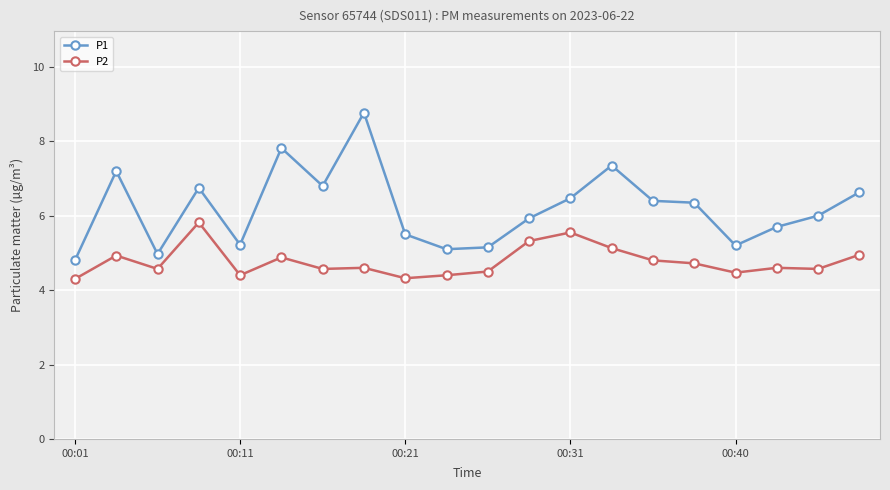

True or false: P2 and P1 intersect in this chart.

False